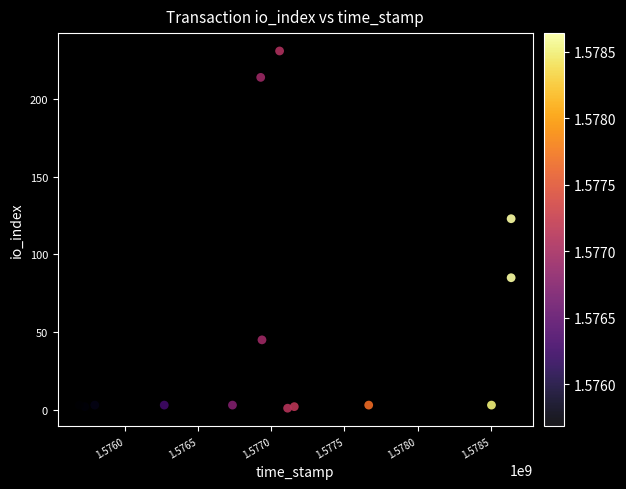

What is the range of Y values (max minus min)?

230